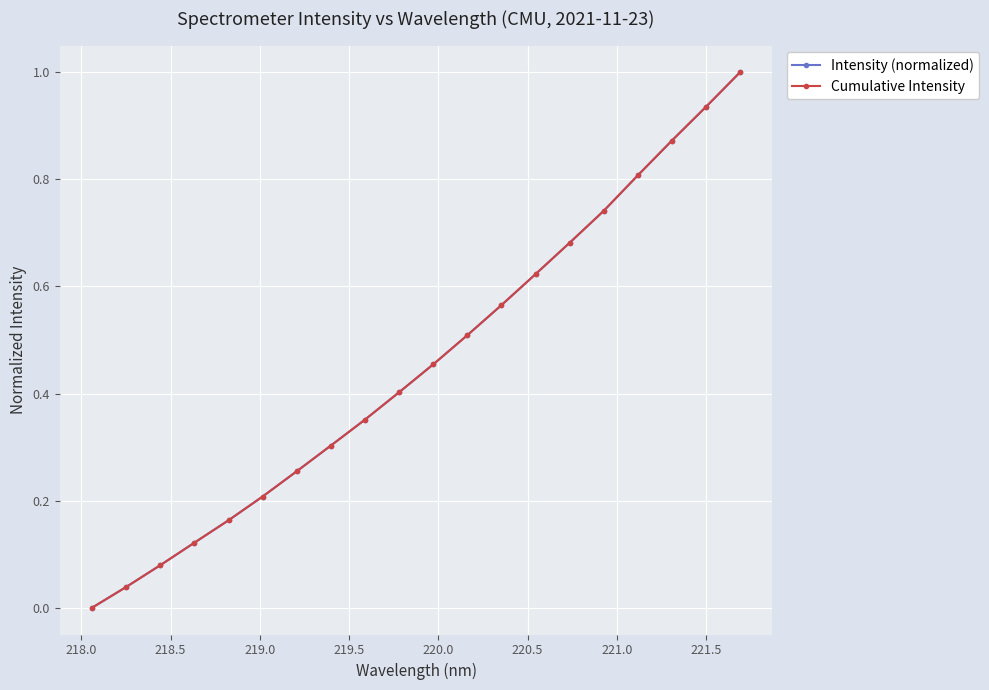

Is this an area chart (filled region under the line)?

No